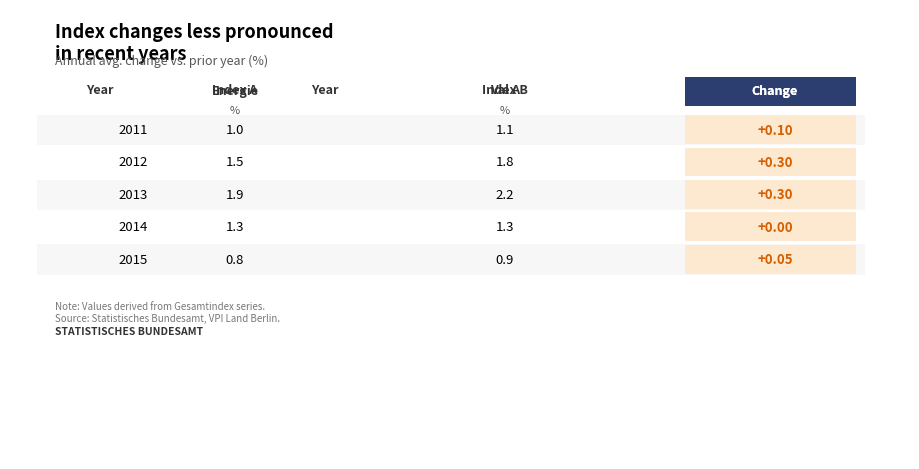

The value of Gesamtindex ohne Energie at 2011 is 1.1. True or false?

True